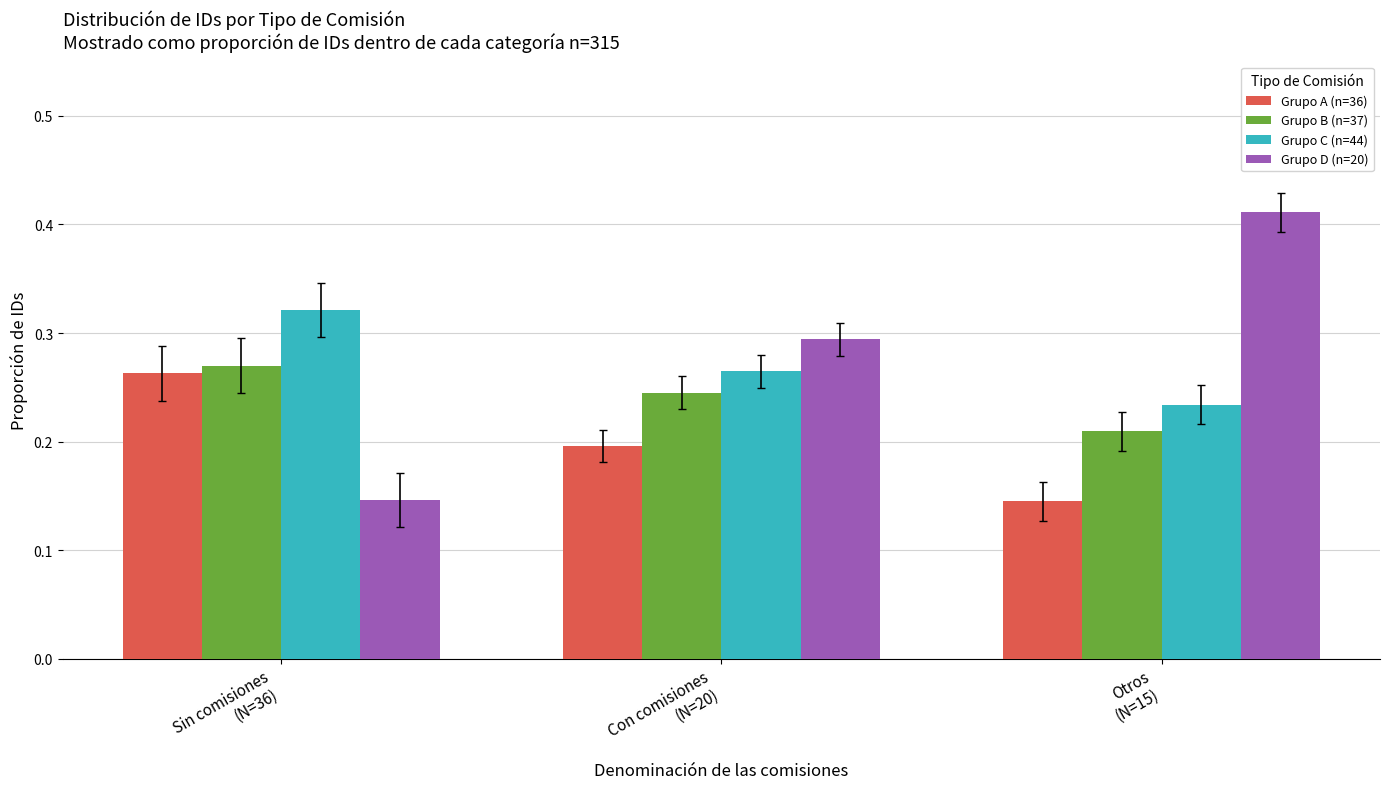

How many bars are there in each group?

4